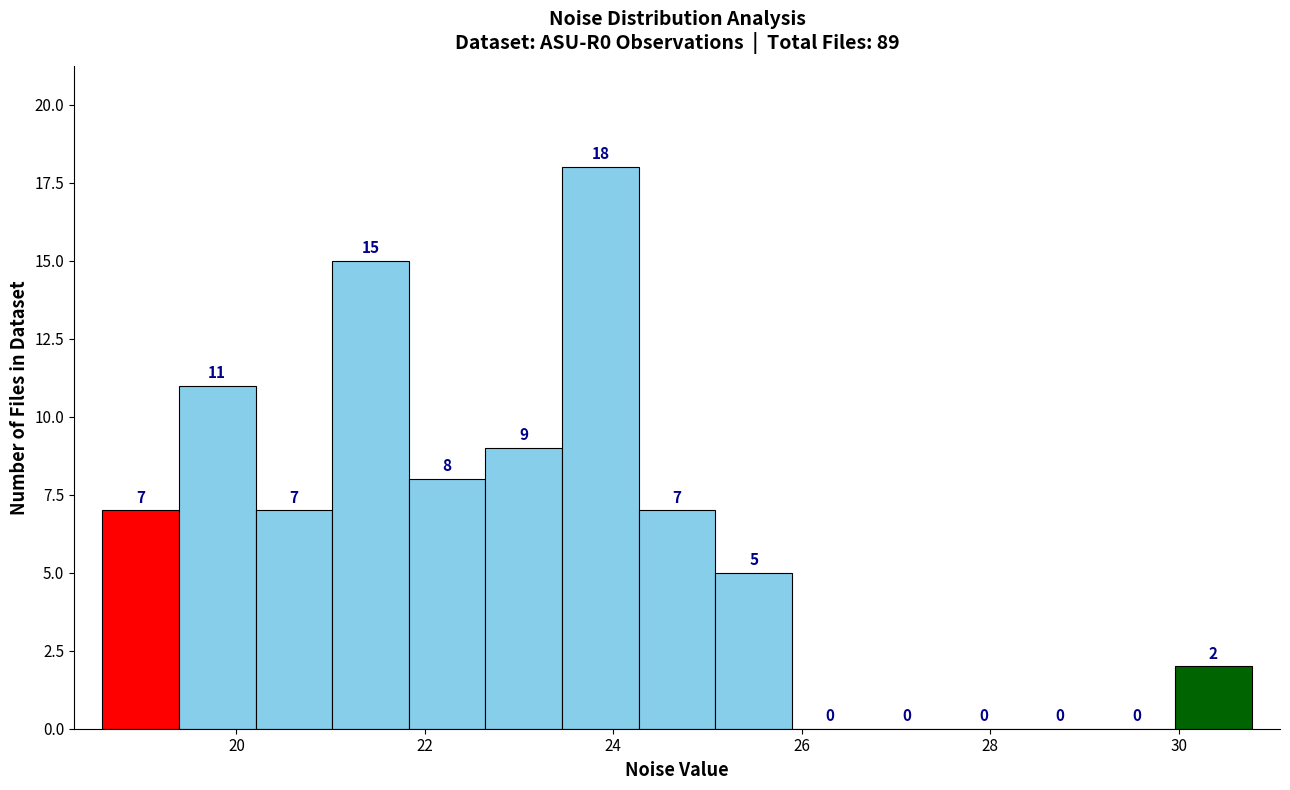

How tall is the bar that spans 21.0 to 21.8 on the x-axis? The bar edges are not printed on the chart, so give them approximately, as read against the axis.

15